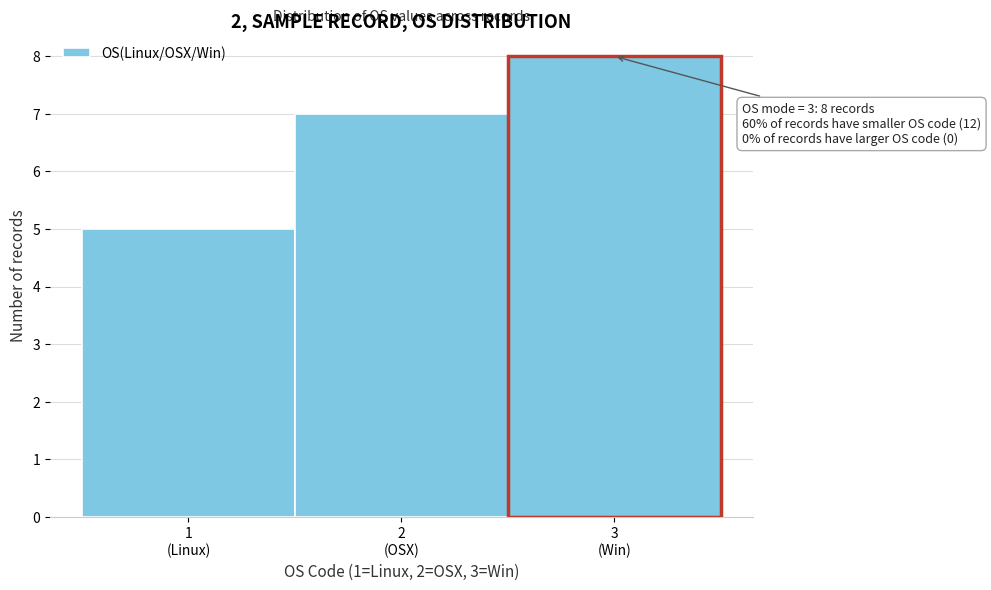

Reading left to right, list all the values displayed in this chart.

5	7	8